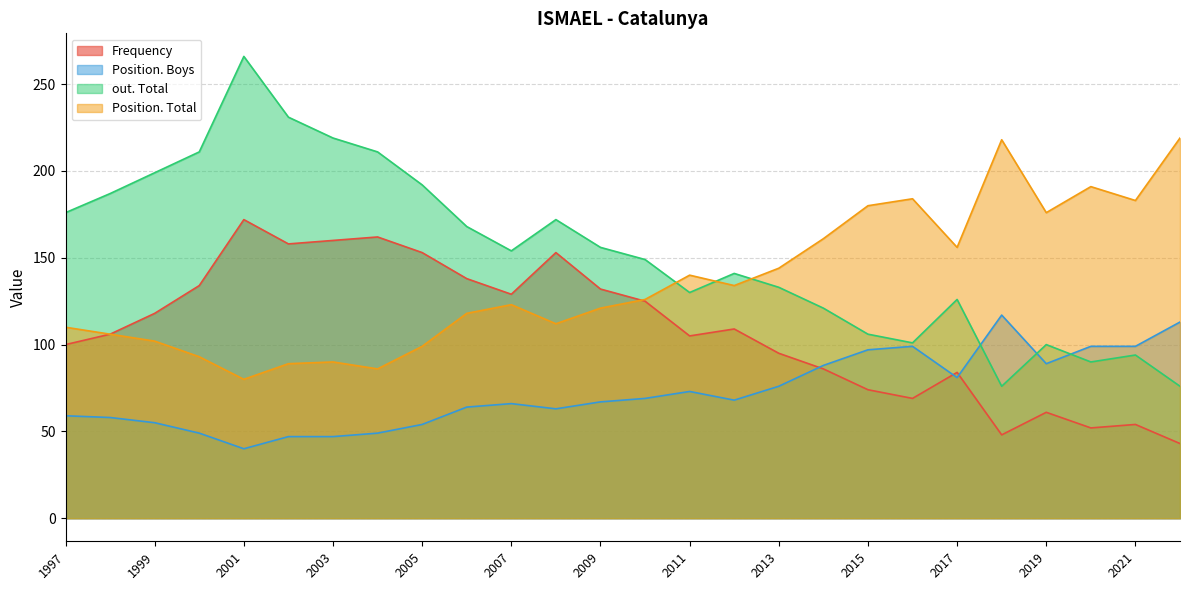

What is the total value across all series at 2010?

469